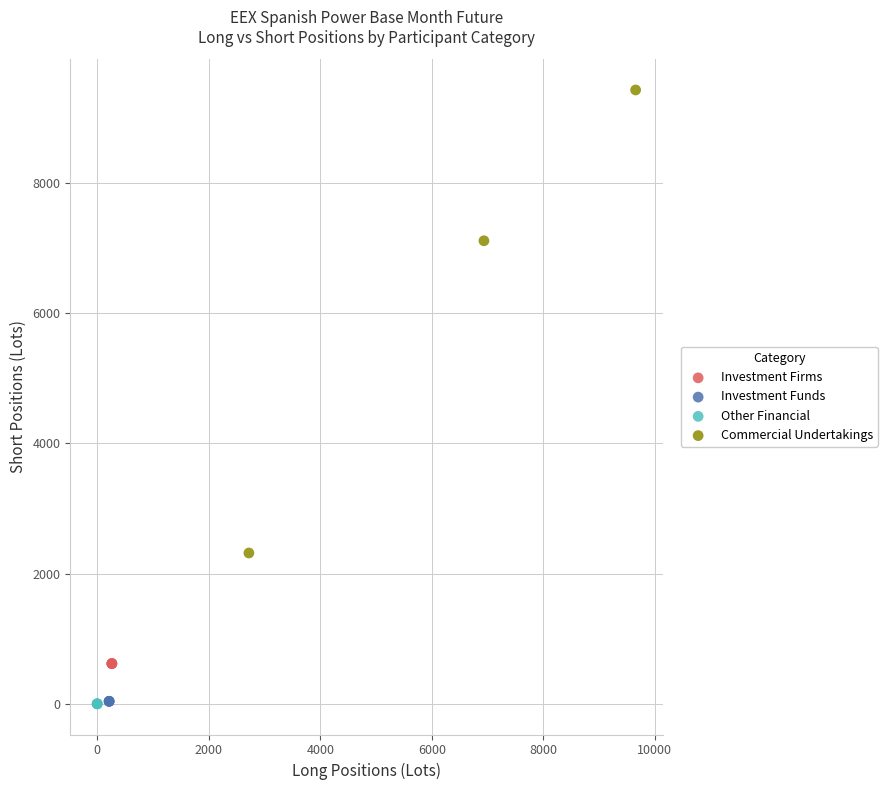

Which series contains the highest Y value?

Commercial Undertakings